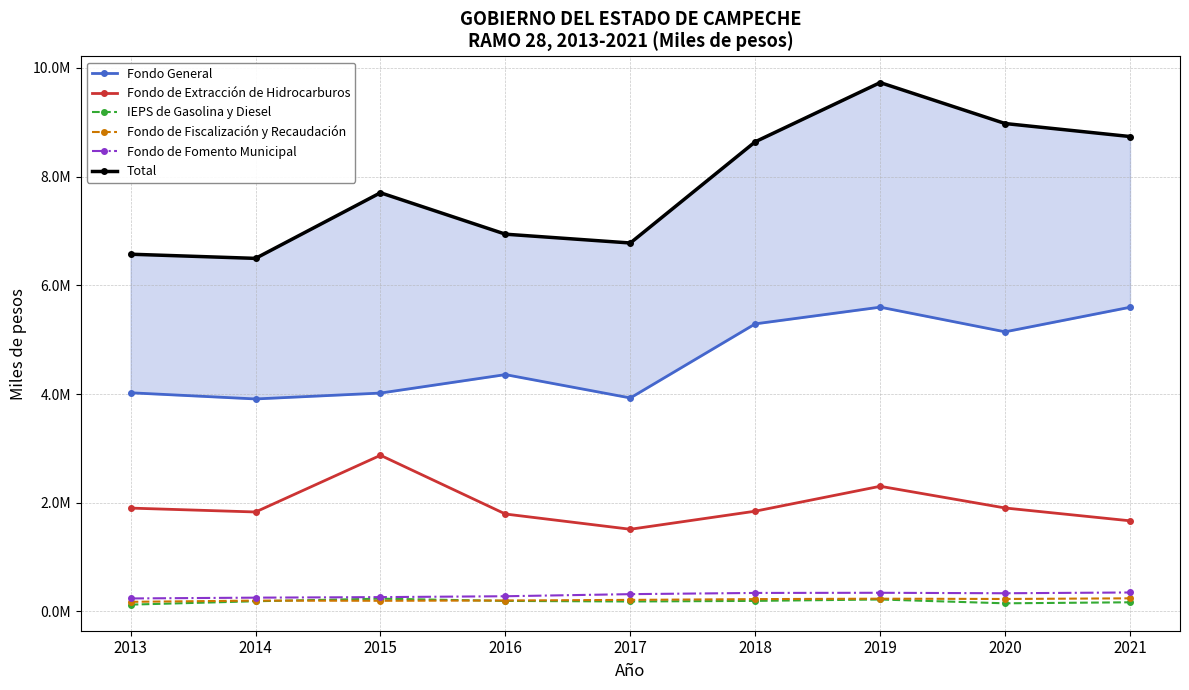

Reading left to right, transcribe all the data shown in this chart.

Fondo General: 4022991.0	3909391.0	4017710.0	4357269.0	3927888.0	5291230.0	5598433.0	5144616.6	5596808.0
Fondo de Extracción de Hidrocarburos: 1900899.0	1829402.0	2872616.0	1792148.0	1511574.0	1844156.0	2302659.0	1903027.4	1667128.0
IEPS de Gasolina y Diesel: 124798.0	186814.0	234570.0	192993.0	182611.0	193496.0	219153.0	148878.5	167679.0
Fondo de Fiscalización y Recaudación: 176184.0	198810.0	195406.0	200440.0	211972.0	226047.0	233888.0	228678.1	240412.0
Fondo de Fomento Municipal: 238252.0	252998.0	262997.0	278981.0	317461.0	339727.0	342694.0	334023.8	348151.0
Total: 6572877.0	6496101.0	7703658.0	6941433.0	6779293.0	8641963.0	9731089.0	8977599.0	8738286.0